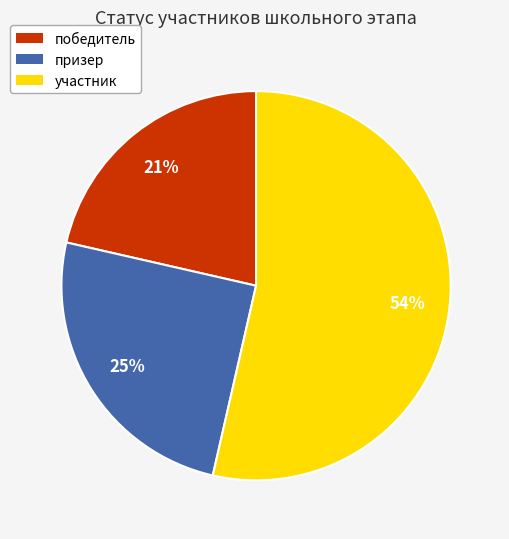

Which slice represents more than half of the pie?

участник